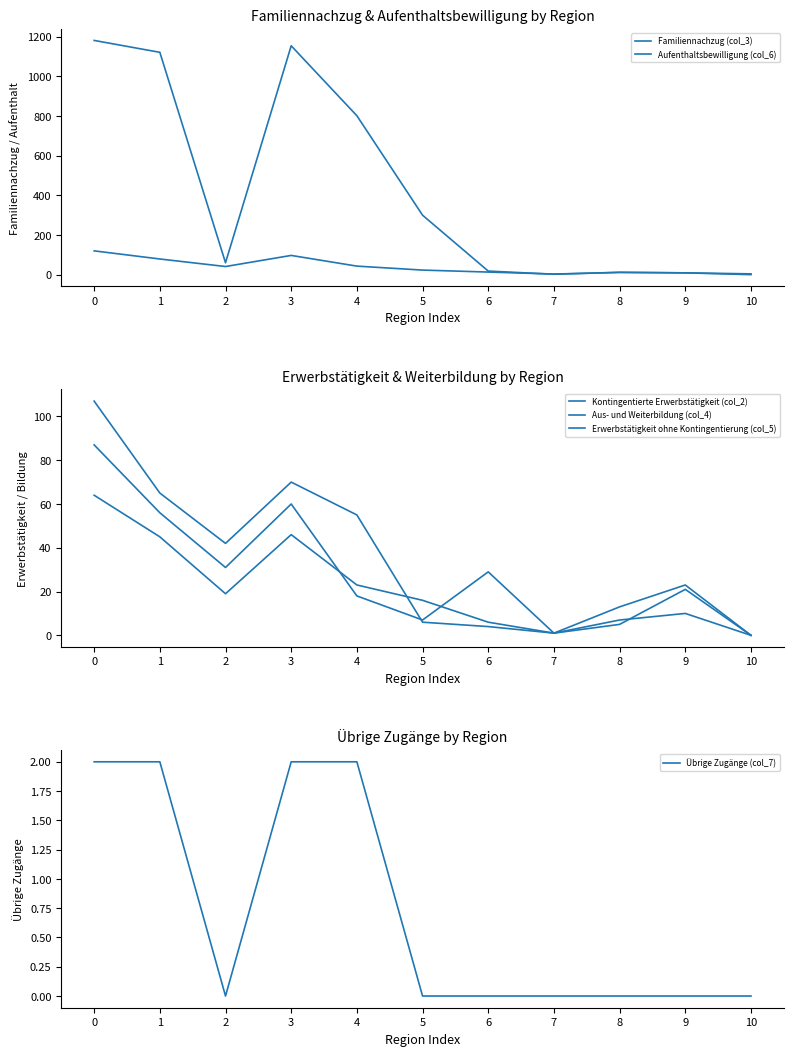

Is it true that Übrige Zugänge (col_7) equals 0 at 8?

True